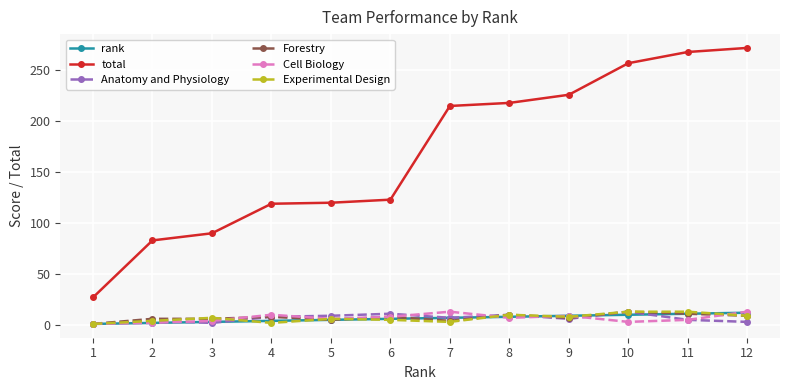

Is the value of total at 10 greater than the value of Anatomy and Physiology at 2?

Yes